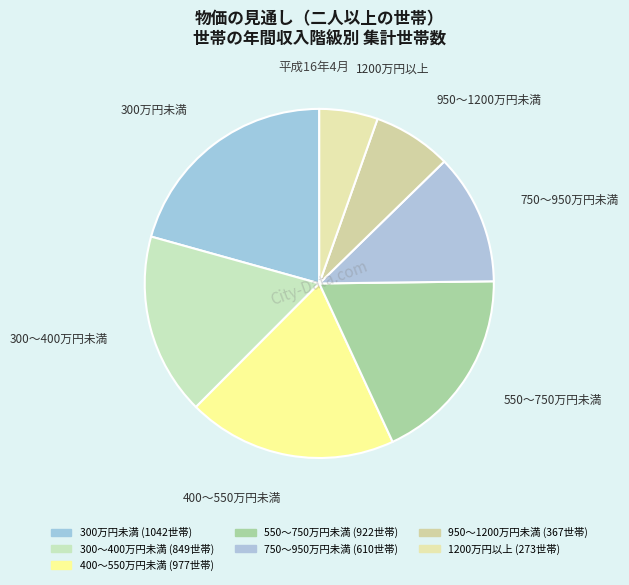

To the nearest percent, what portion does 750～950万円未満 represent?

12%